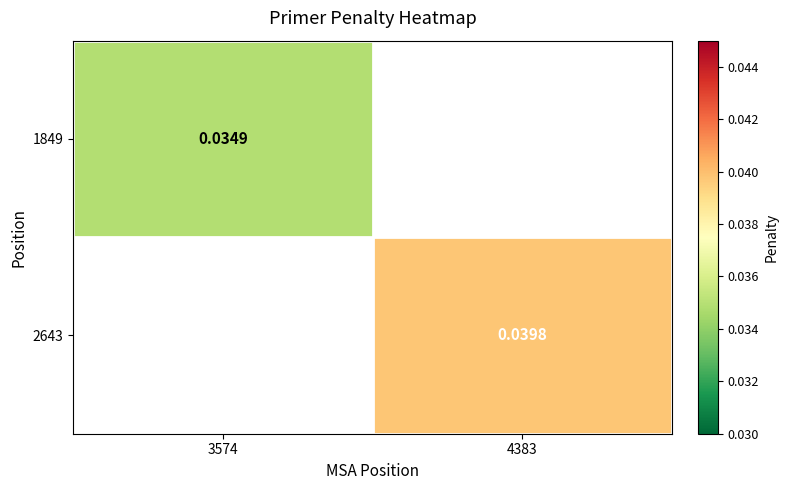

Which series has the largest range (max minus min)?

1849